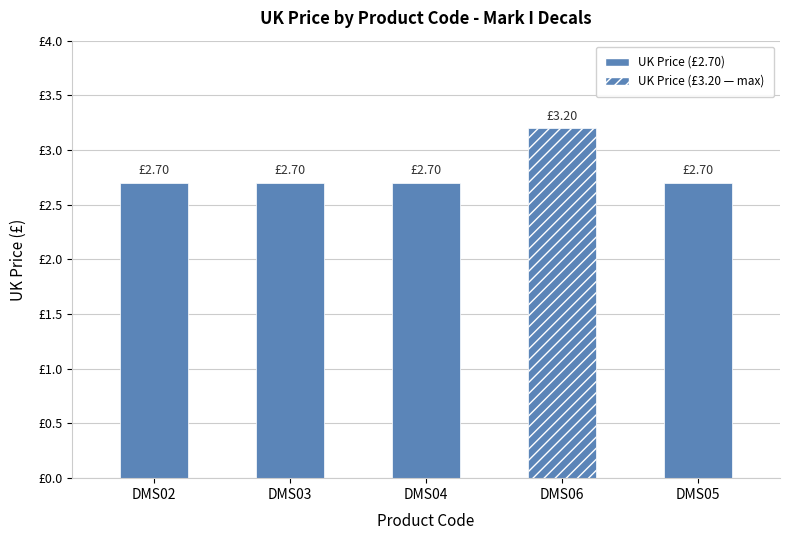

What is the greatest value displayed?

3.2